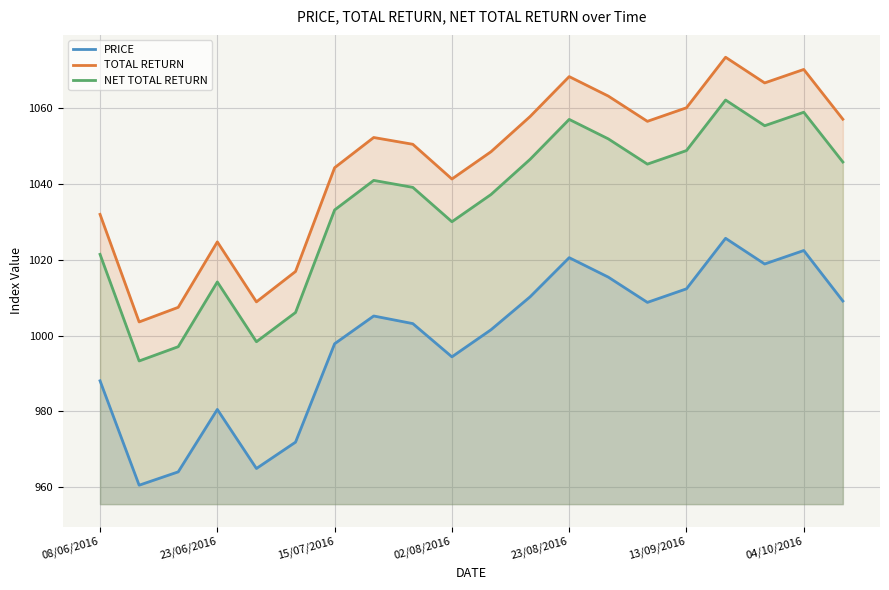

What is the value of the TOTAL RETURN point at the 1st from the left?

1032.0